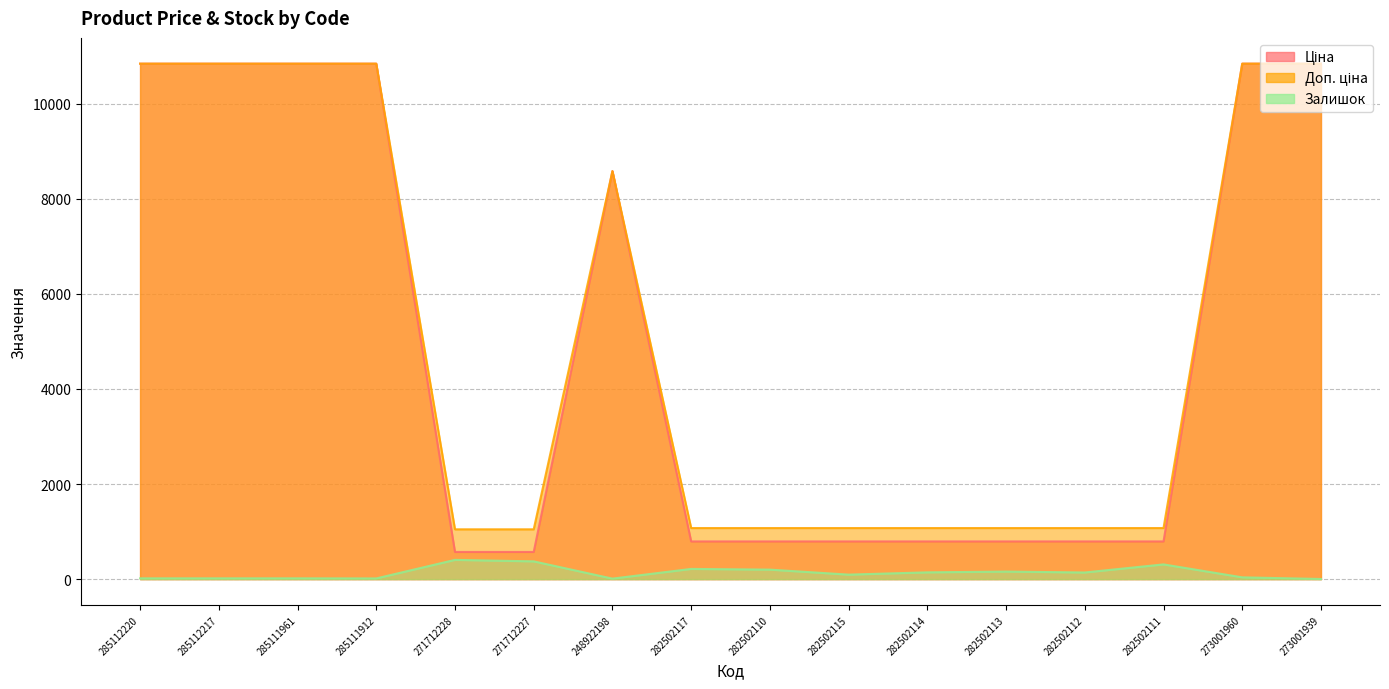

How many lines are shown in the chart?

3